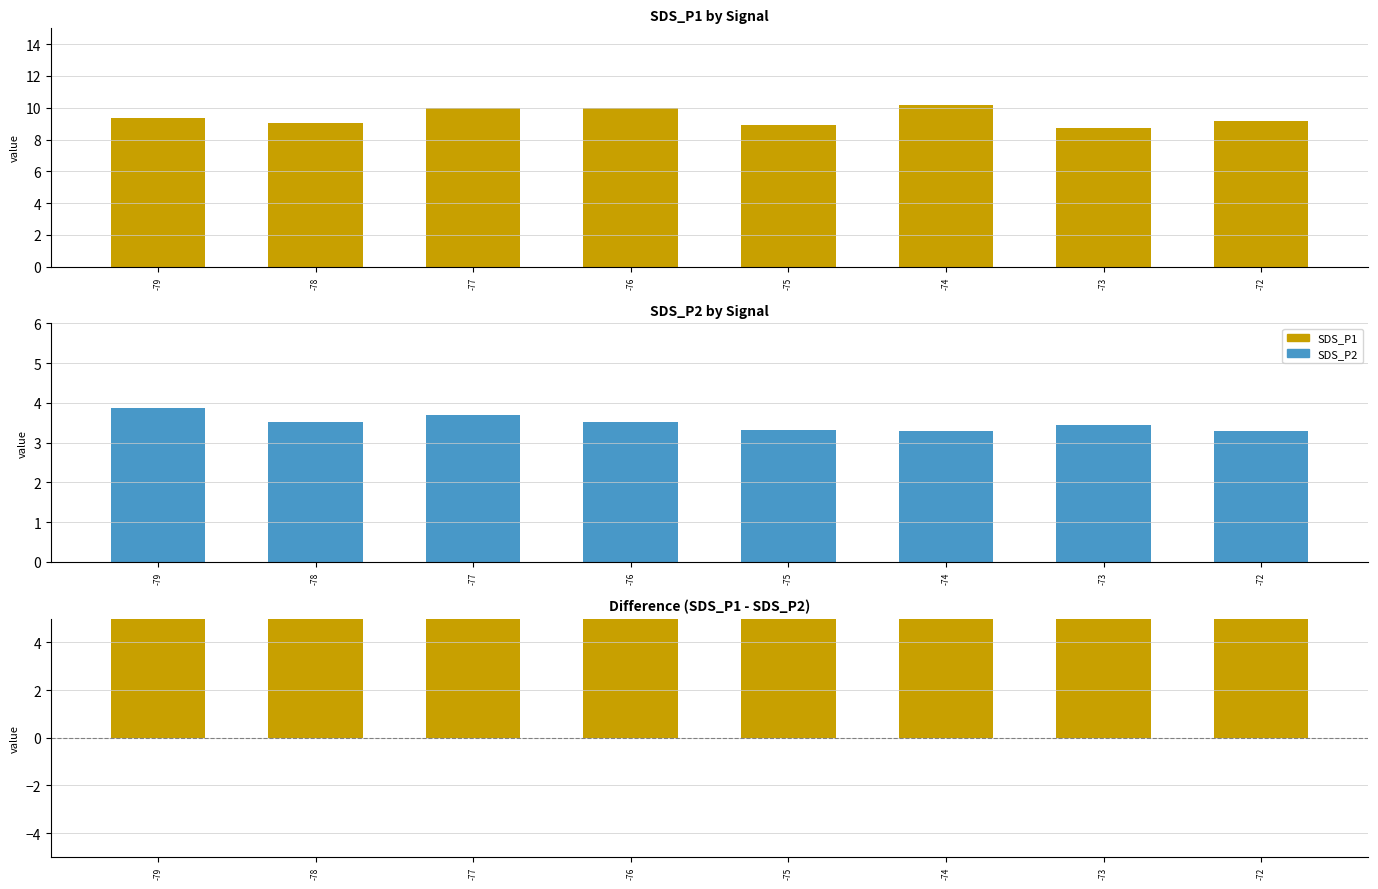

The SDS_P1 series shows 4.7 at -78. True or false?

False